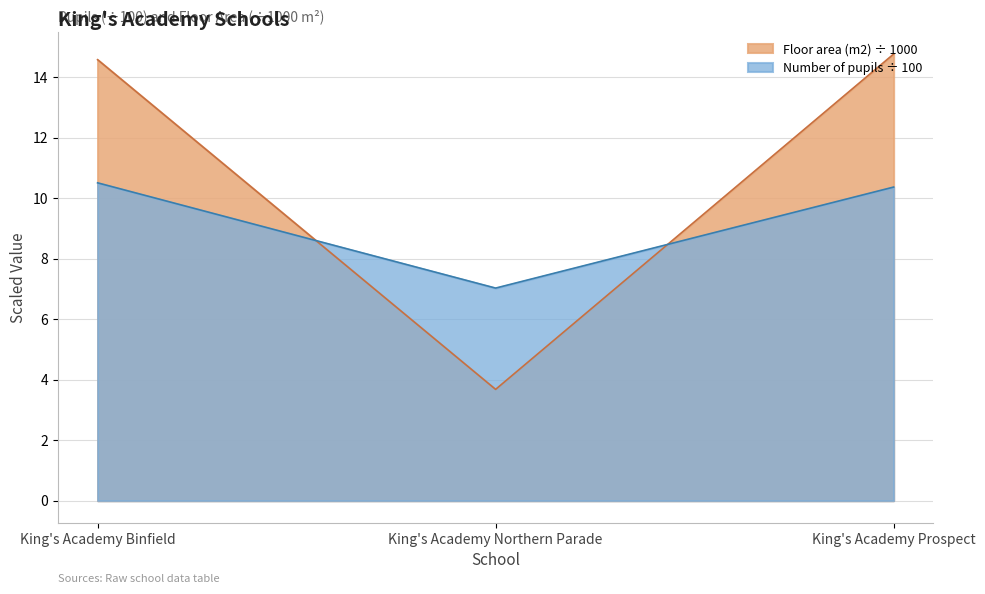

Where is Number of pupils nearest to the value 8?

King's Academy Northern Parade